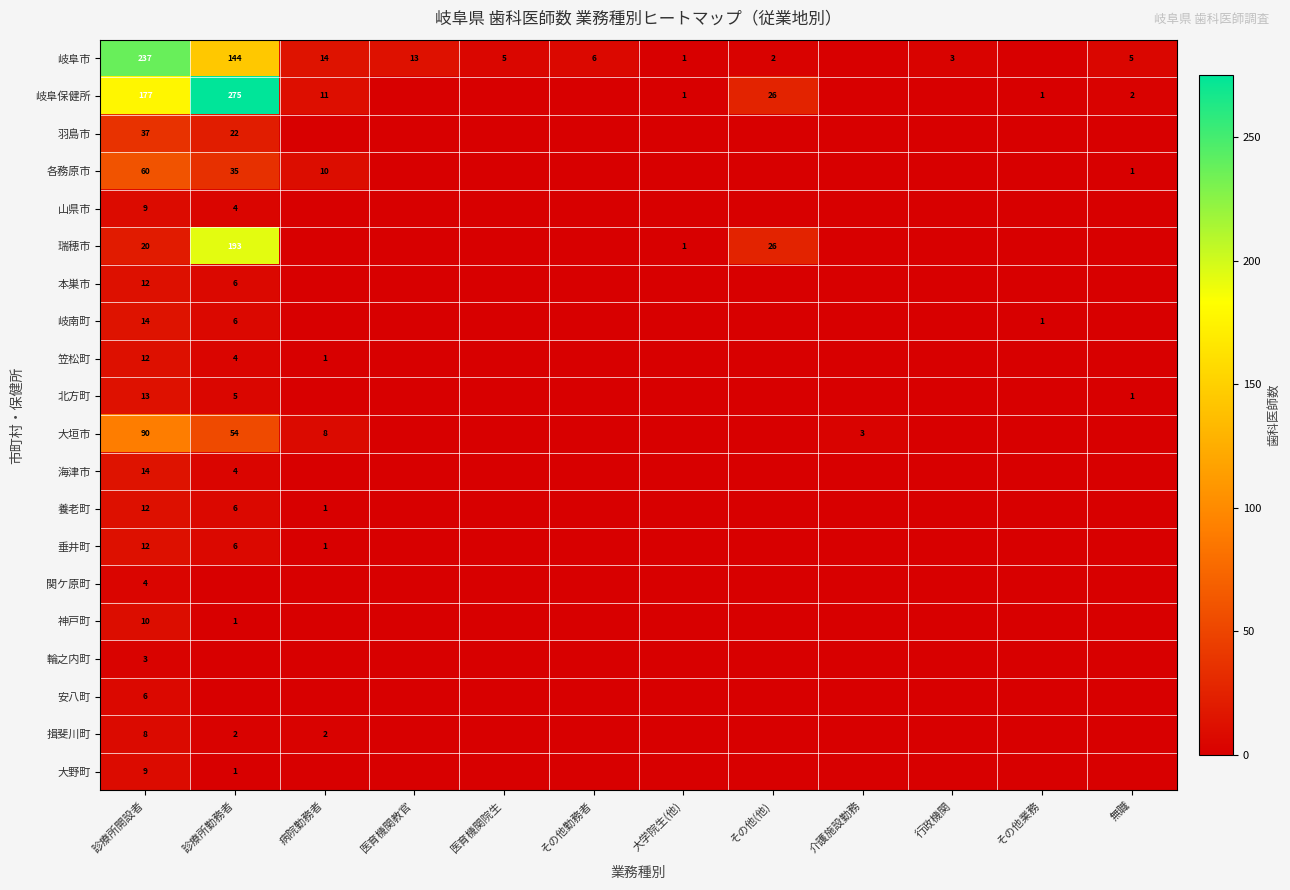

What is the sum of all 岐阜市 values?

430